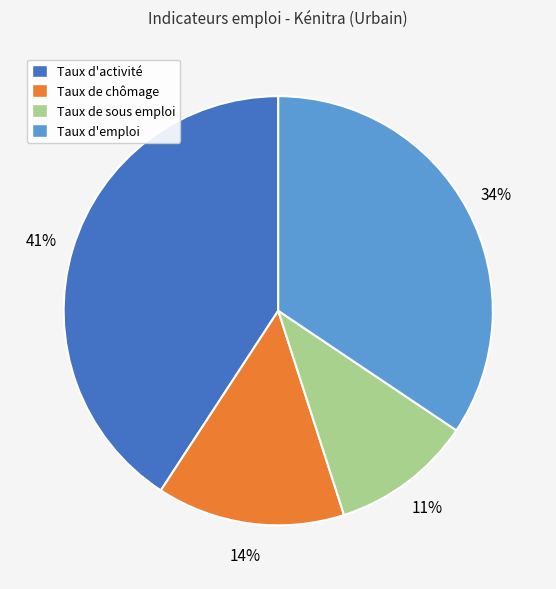

To the nearest percent, what is the average slice percentage?

25%